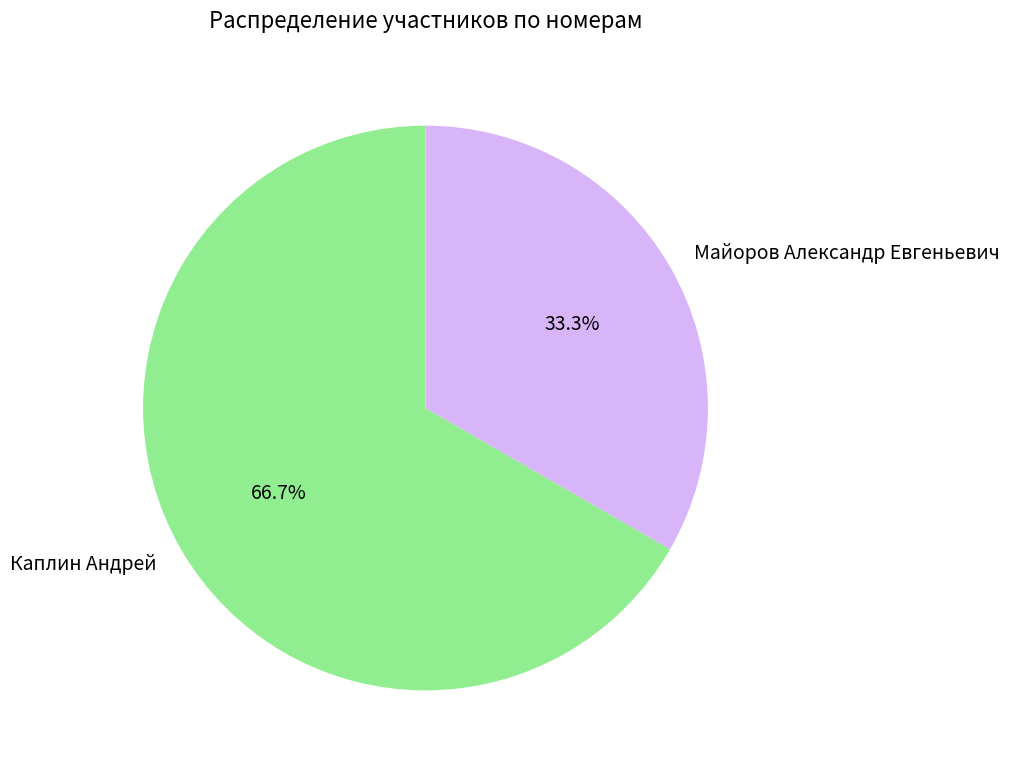

True or false: Каплин Андрей accounts for 57% of the total.

False